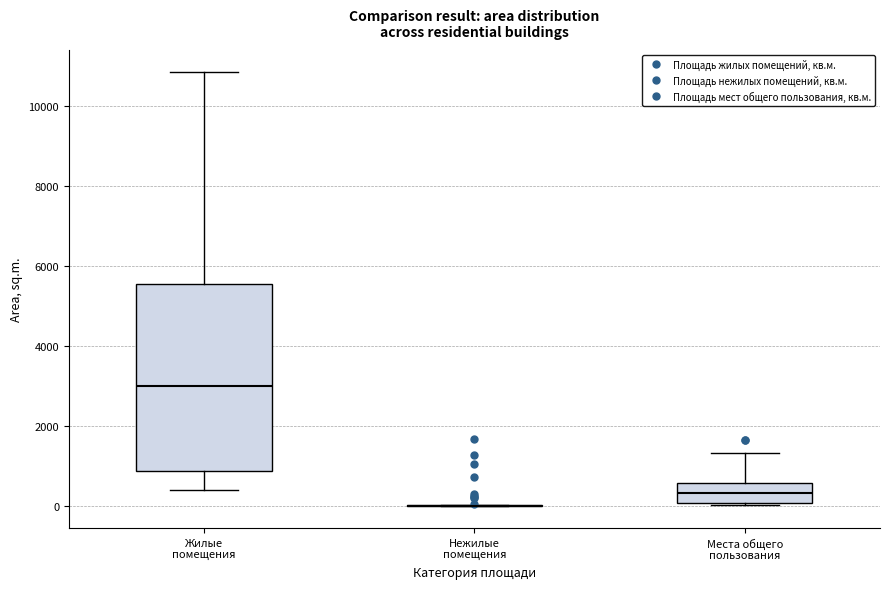

Comparing the boxes themselves (not the whiskers), which one is the tallest?

Жилые помещения